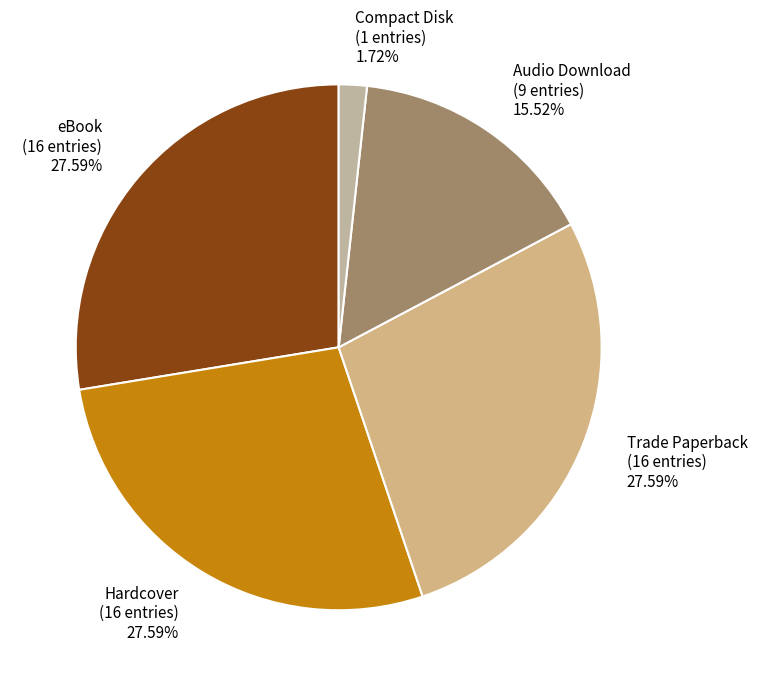

To the nearest percent, what is the combined percentage of Audio Download and Compact Disk?

17%